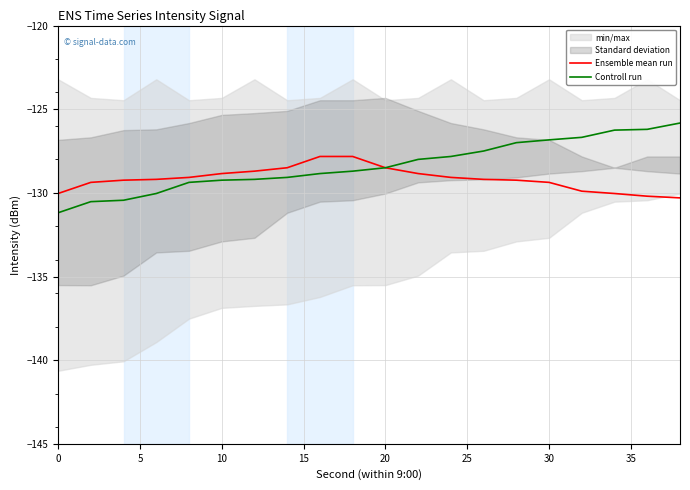

True or false: Controll run has a value of -126.8 at 30.

True